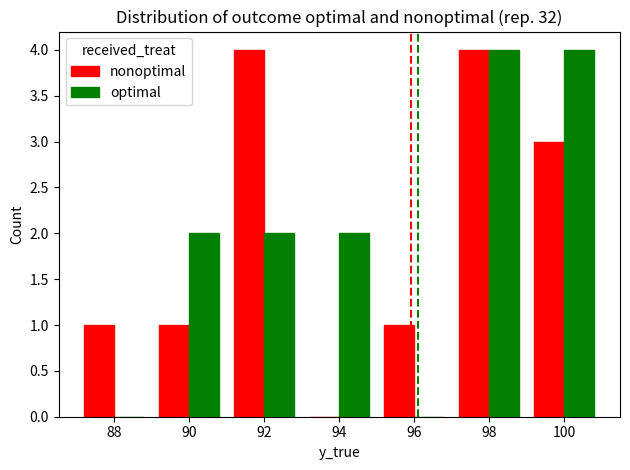

Count the number of categories in the chart.

7